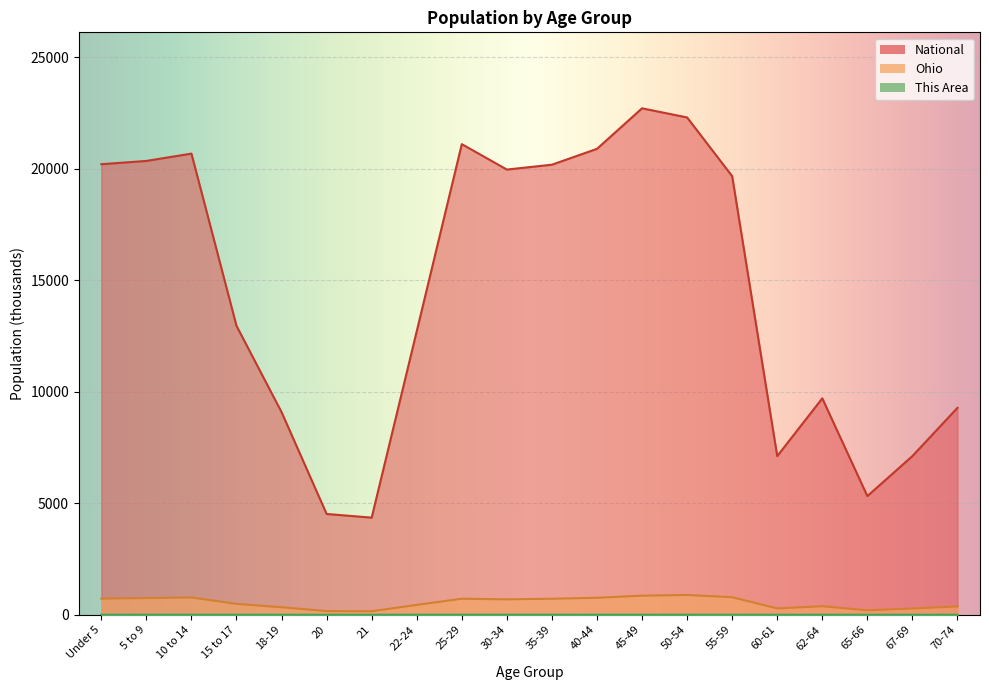

List the series in order of their peak value, lowest first.

This Area, Ohio, National